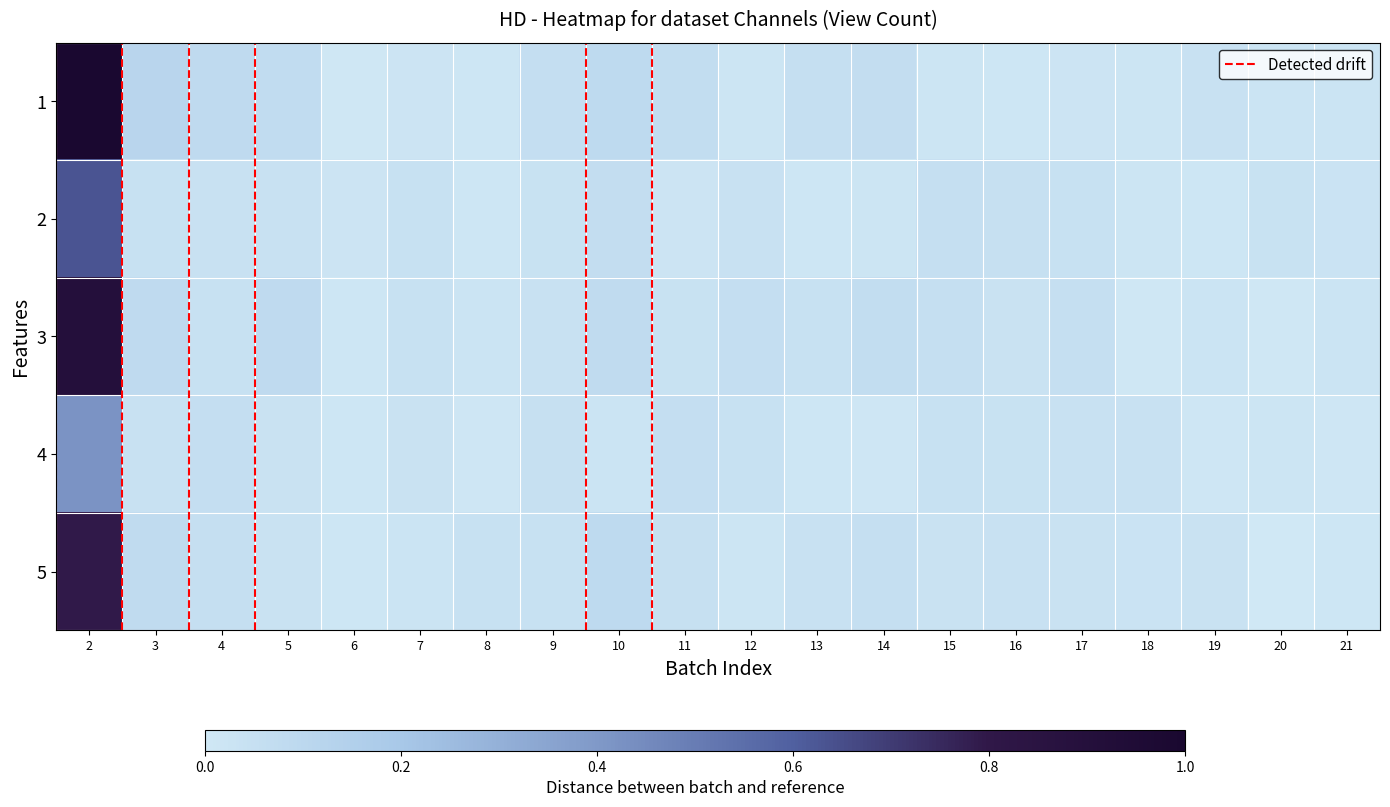

Reading right to left, transcribe all the data shown in this chart.

1: 21=0.0	20=0.0	19=0.0	18=0.0	17=0.0	16=0.0	15=0.0	14=0.1	13=0.1	12=0.0	11=0.1	10=0.1	9=0.1	8=0.0	7=0.0	6=0.0	5=0.1	4=0.1	3=0.1	2=1.0
2: 21=0.0	20=0.0	19=0.0	18=0.0	17=0.0	16=0.0	15=0.1	14=0.0	13=0.0	12=0.0	11=0.0	10=0.1	9=0.0	8=0.0	7=0.0	6=0.0	5=0.0	4=0.0	3=0.0	2=0.6
3: 21=0.0	20=0.0	19=0.0	18=0.0	17=0.1	16=0.0	15=0.1	14=0.1	13=0.0	12=0.1	11=0.0	10=0.1	9=0.0	8=0.0	7=0.0	6=0.0	5=0.1	4=0.0	3=0.1	2=0.9
4: 21=0.0	20=0.0	19=0.0	18=0.0	17=0.0	16=0.0	15=0.0	14=0.0	13=0.0	12=0.0	11=0.1	10=0.0	9=0.0	8=0.0	7=0.0	6=0.0	5=0.0	4=0.1	3=0.0	2=0.4
5: 21=0.0	20=0.0	19=0.0	18=0.0	17=0.0	16=0.0	15=0.0	14=0.1	13=0.0	12=0.0	11=0.0	10=0.1	9=0.0	8=0.0	7=0.0	6=0.0	5=0.0	4=0.1	3=0.1	2=0.8